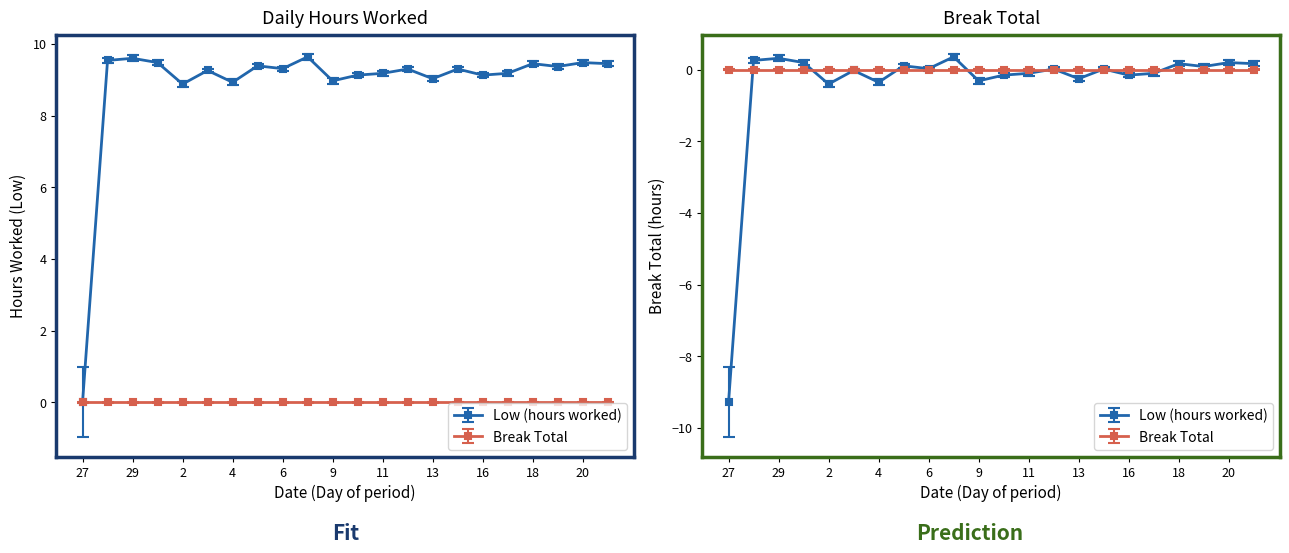

Where does the data first go above 9?

28